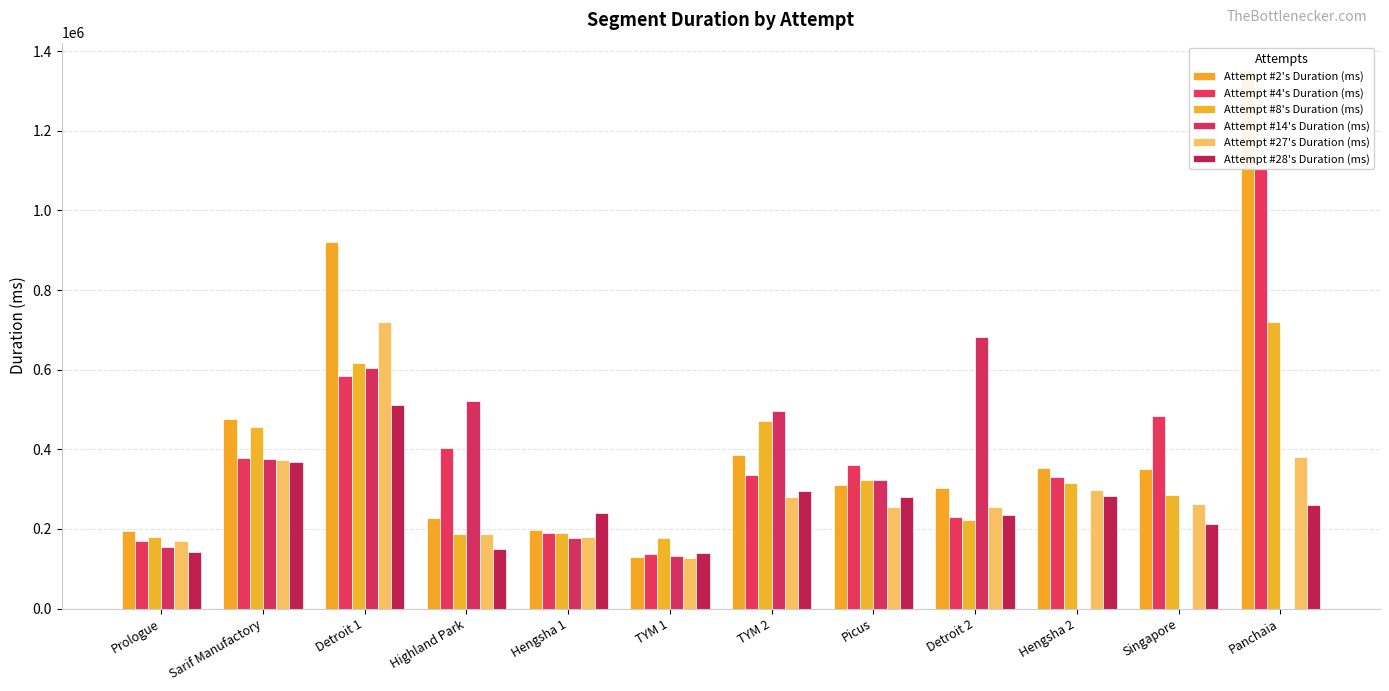

Rank the categories by Attempt #27's Duration (ms) value from lowest to highest.

TYM 1, Prologue, Hengsha 1, Highland Park, Detroit 2, Picus, Singapore, TYM 2, Hengsha 2, Sarif Manufactory, Panchaia, Detroit 1